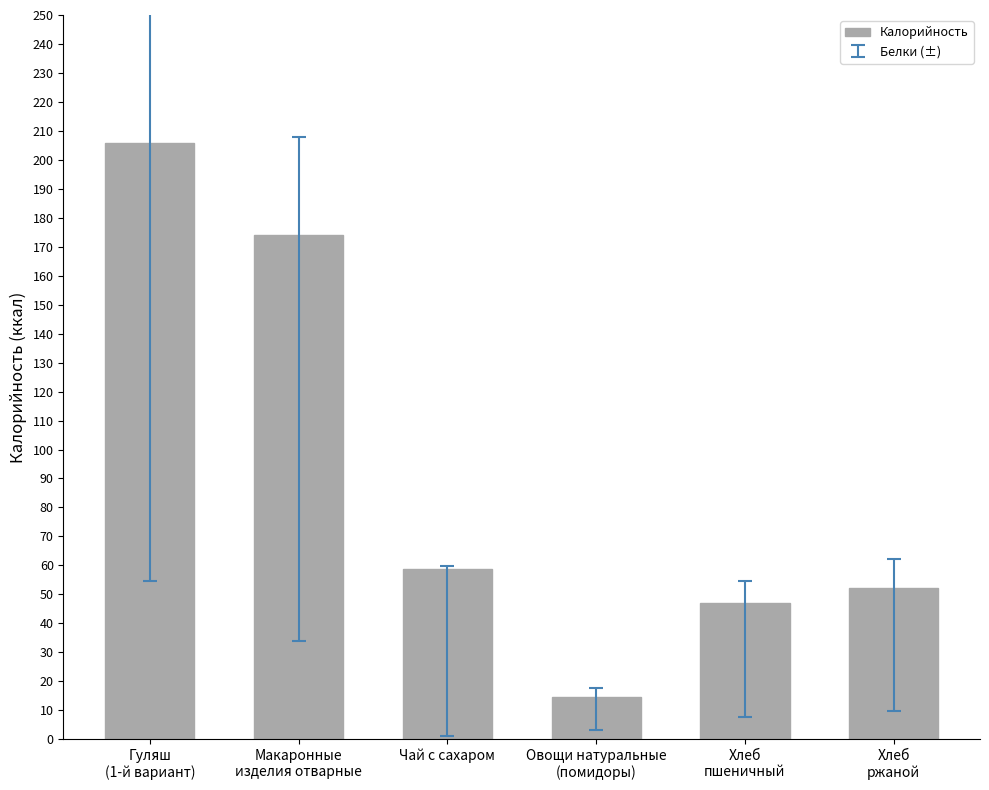

Reading left to right, what are all the values shown in this chart?

205.8	173.9	58.8	14.4	47.0	52.2